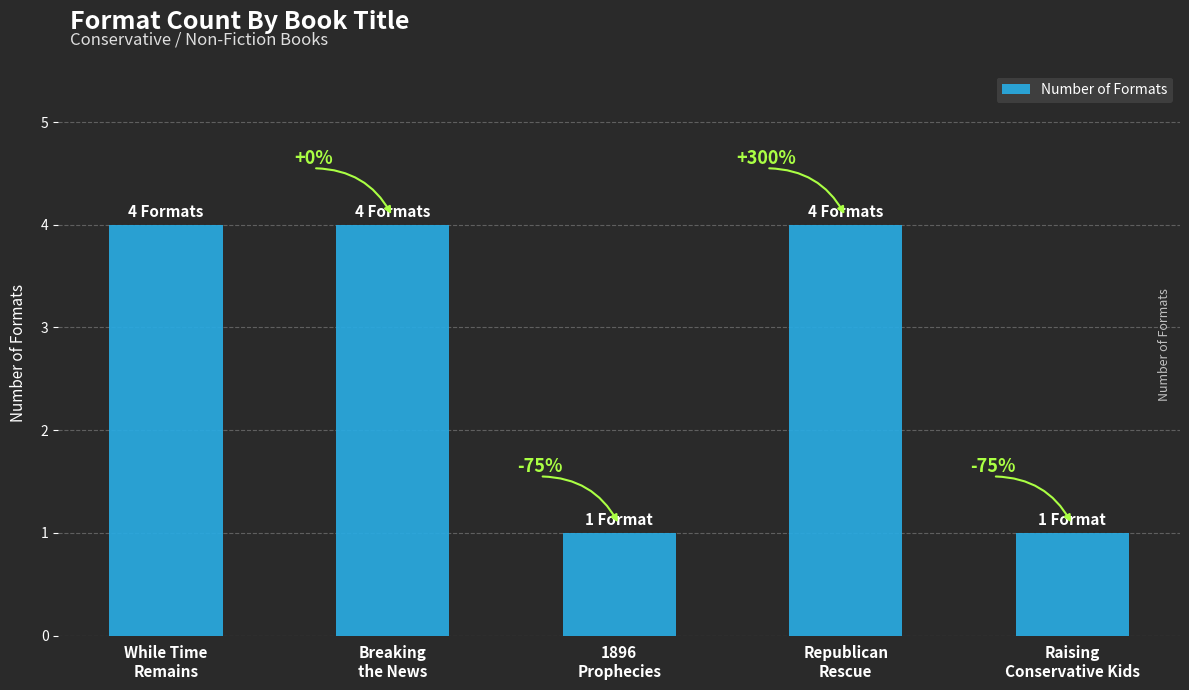

What is the difference between the maximum and minimum values?

3